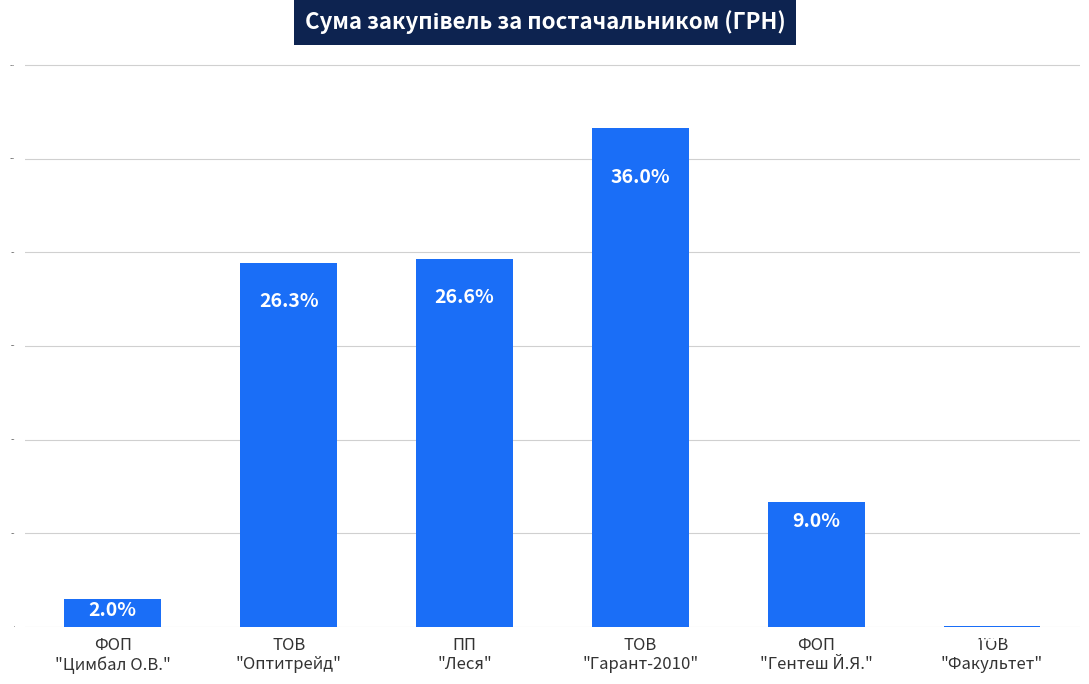

Between ФОП
"Цимбал О.В." and ТОВ
"Оптитрейд", which is larger?

ТОВ
"Оптитрейд"